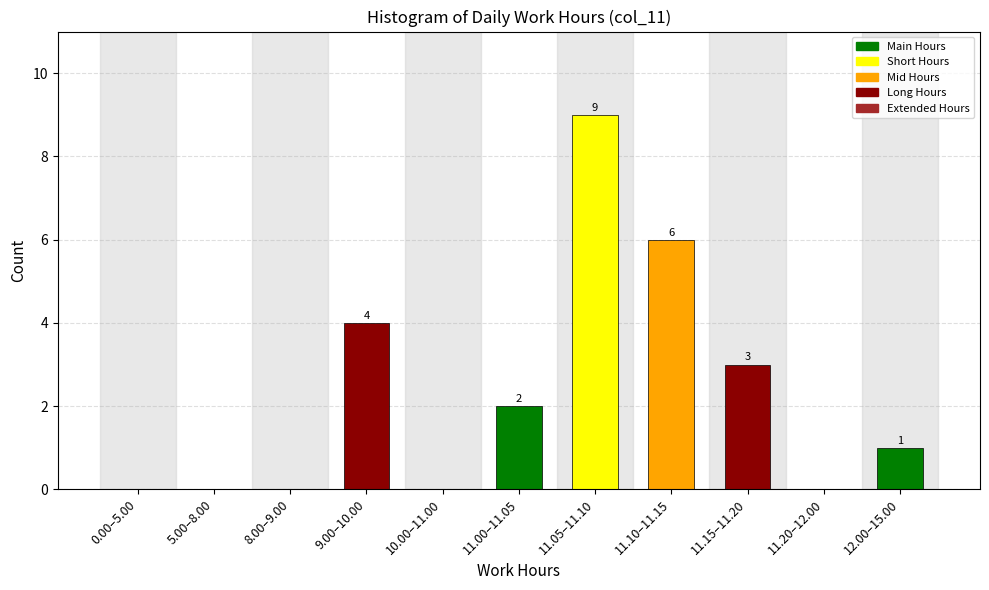

Reading left to right, extract all data points from this chart.

0.00–5.00=0	5.00–8.00=0	8.00–9.00=0	9.00–10.00=4	10.00–11.00=0	11.00–11.05=2	11.05–11.10=9	11.10–11.15=6	11.15–11.20=3	11.20–12.00=0	12.00–15.00=1